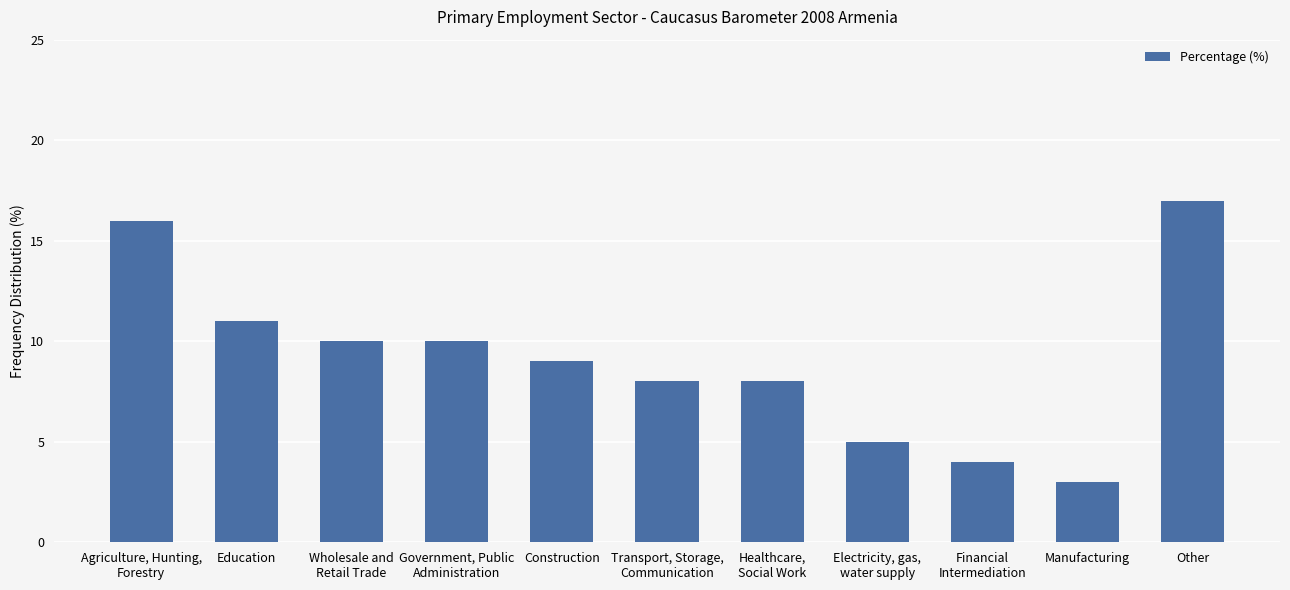

What is the value of the 11th bar from the left?

17